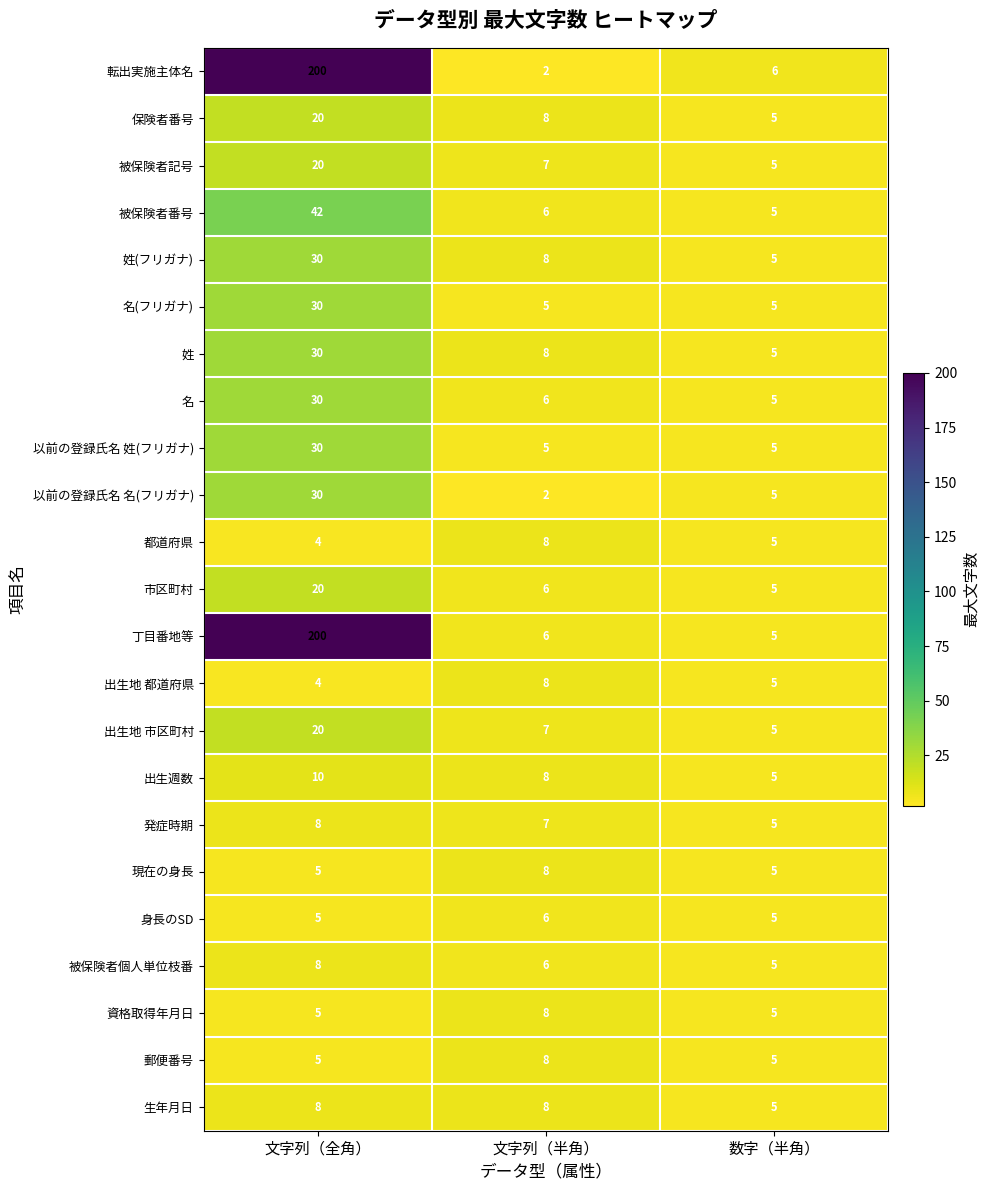

What is the average value of the 発症時期 series?

7